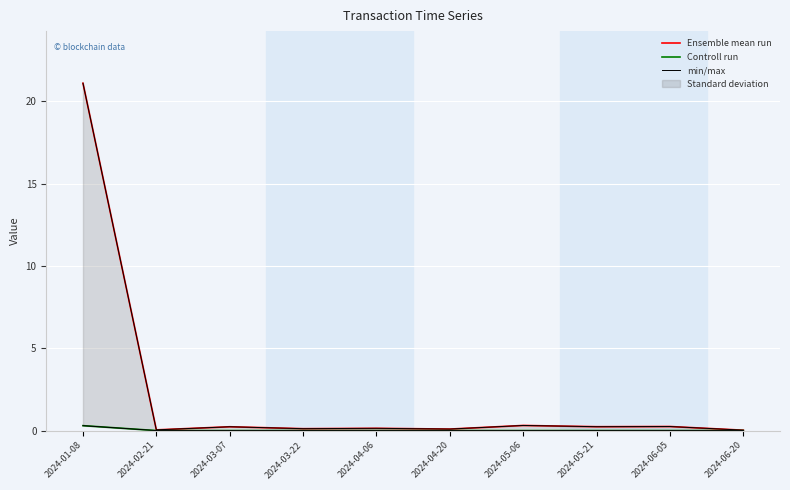

Between 2024-05-06 and 2024-04-06, which is larger?

2024-05-06